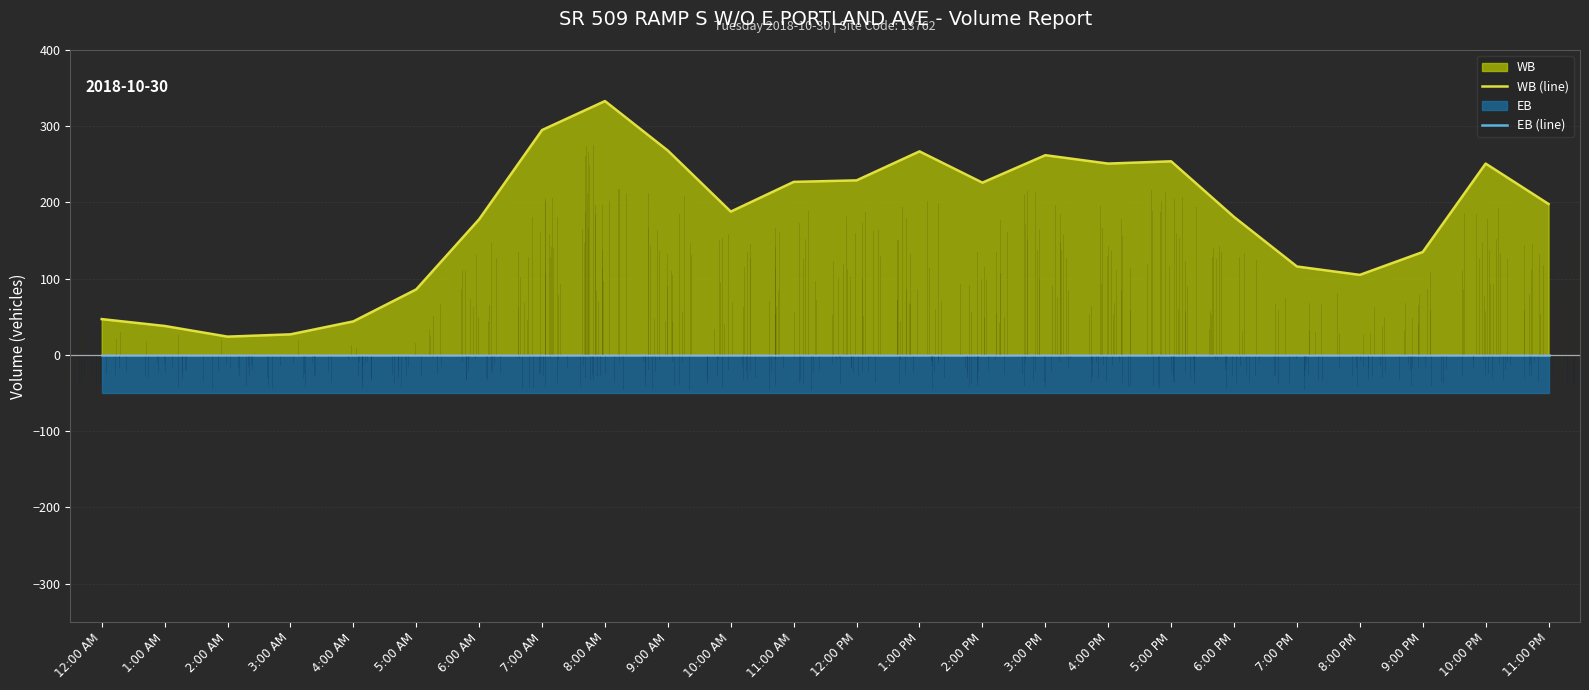

What is the greatest value displayed?

333